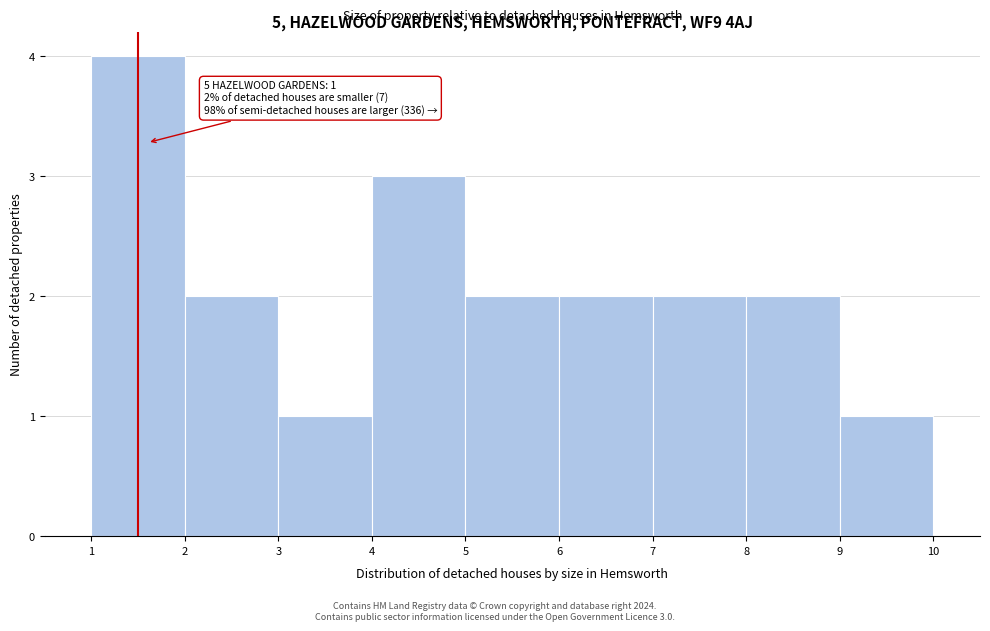

Which range on the x-axis has the tallest bar?

1 to 2